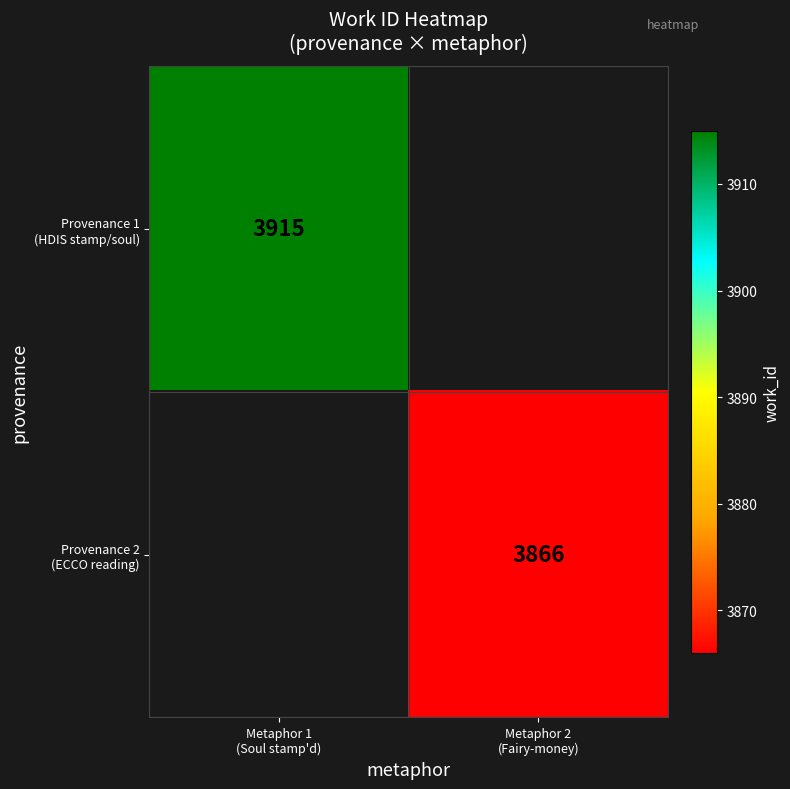

True or false: Provenance 1 (HDIS stamp/soul) has a value of 2361 at Metaphor 1 (Soul stamp'd).

False